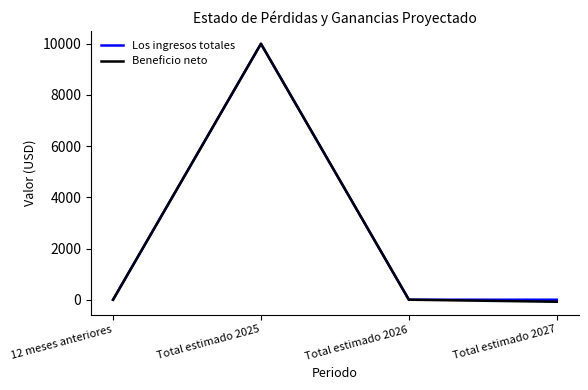

At which category is the sum across all series the highest?

Total estimado 2025